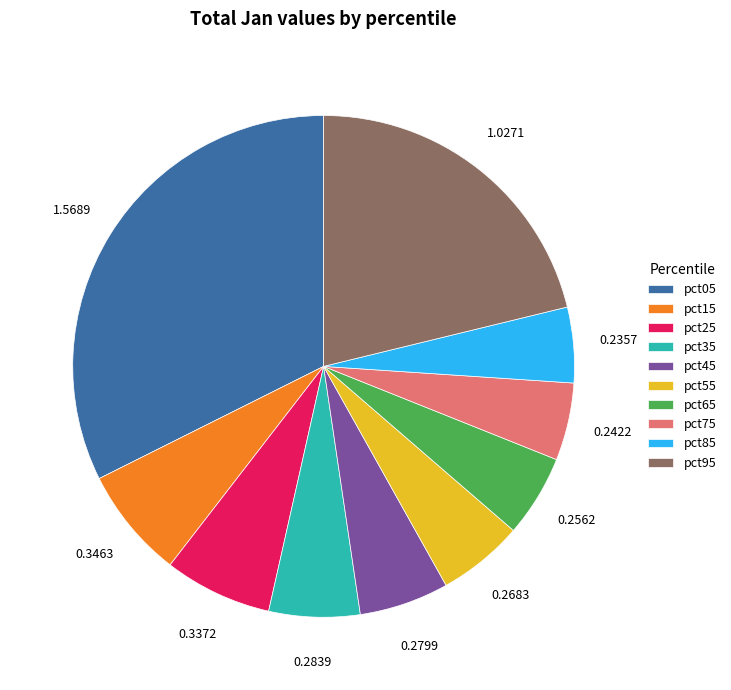

Does pct15 account for over 50% of the chart?

No